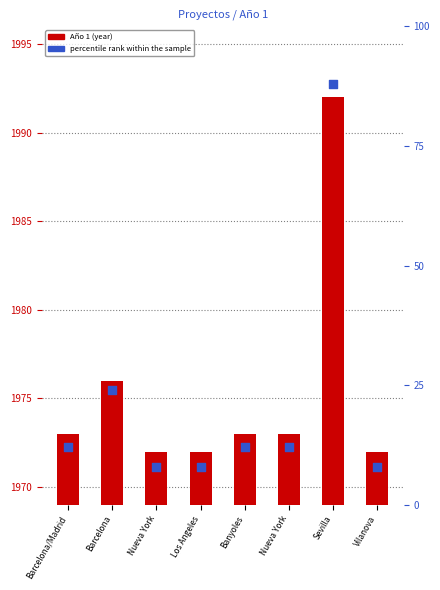

Is the value of Año 1 at Nueva York greater than the value of percentile rank within the sample at Los Angeles?

Yes